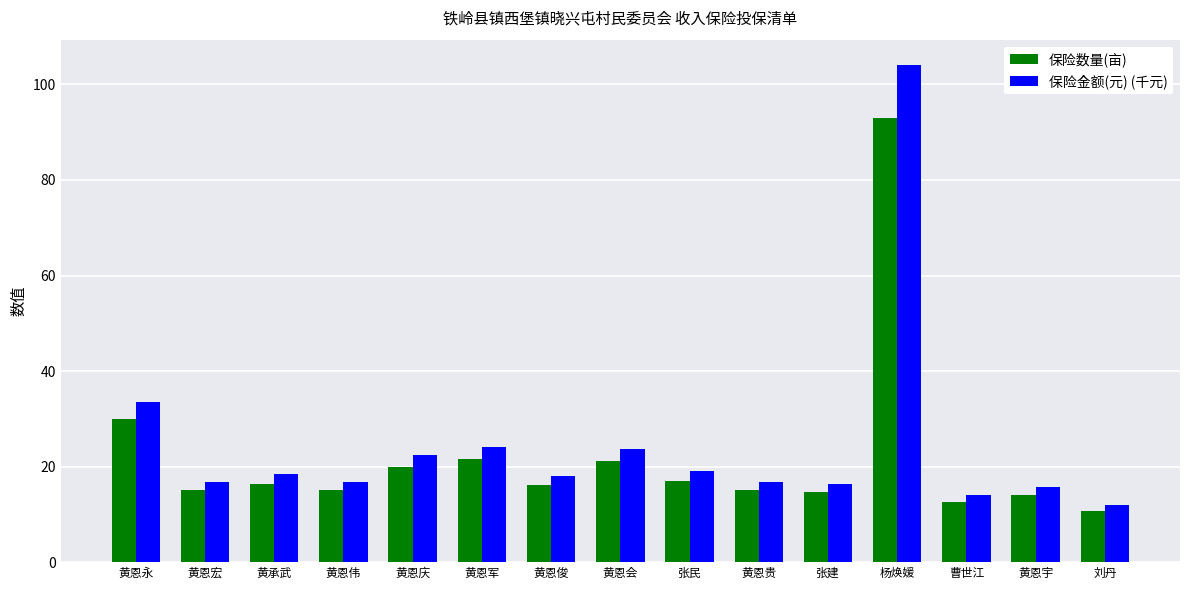

What is the total value across all series at 黄恩伟?

31.8